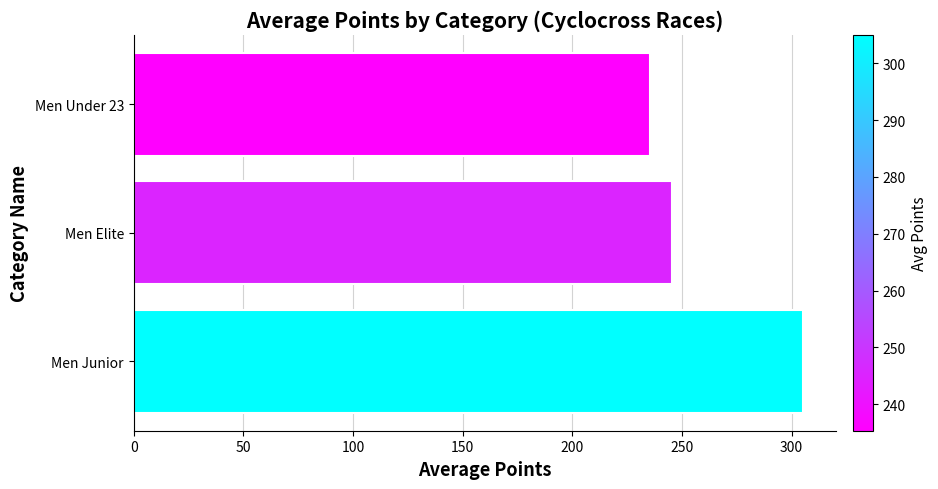

Does the chart contain stacked bars?

No